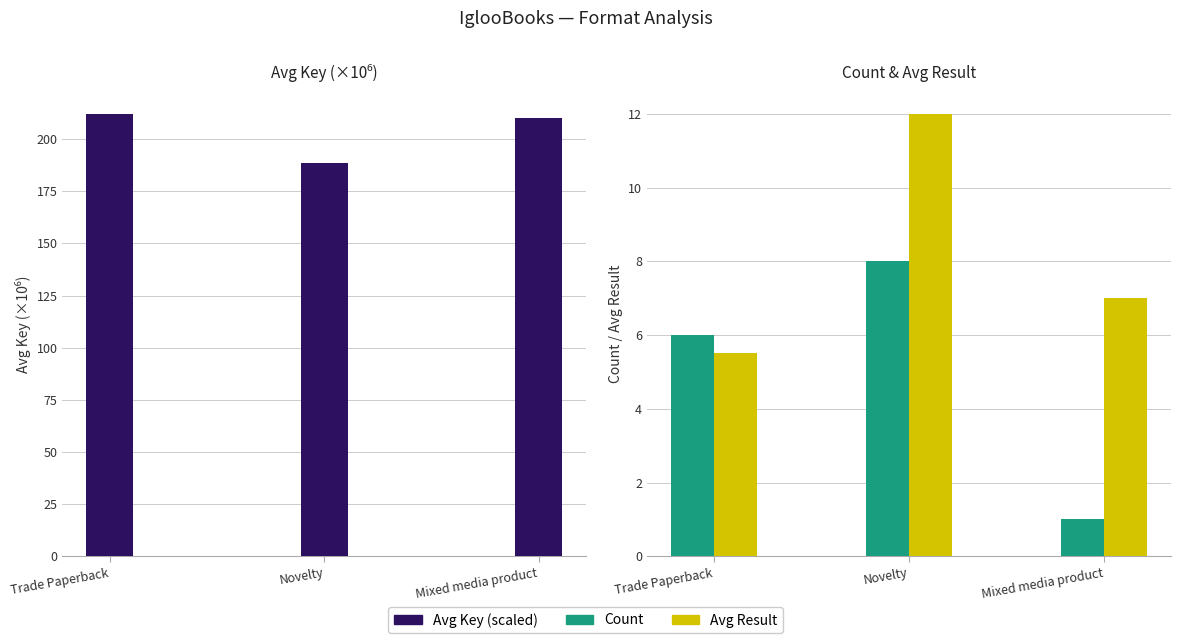

What is the difference between the highest and lowest values at Mixed media product?

209.0